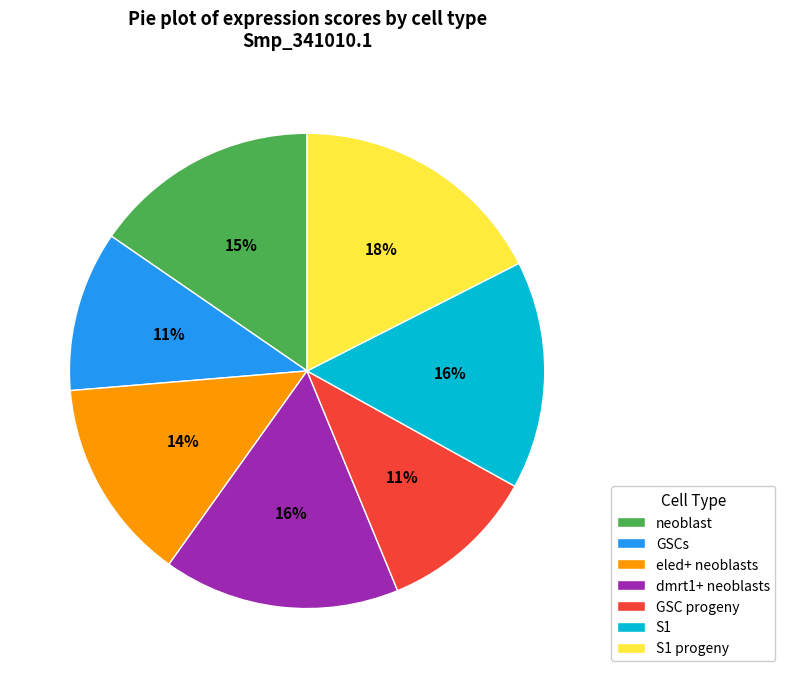

Which slice is the largest?

S1 progeny